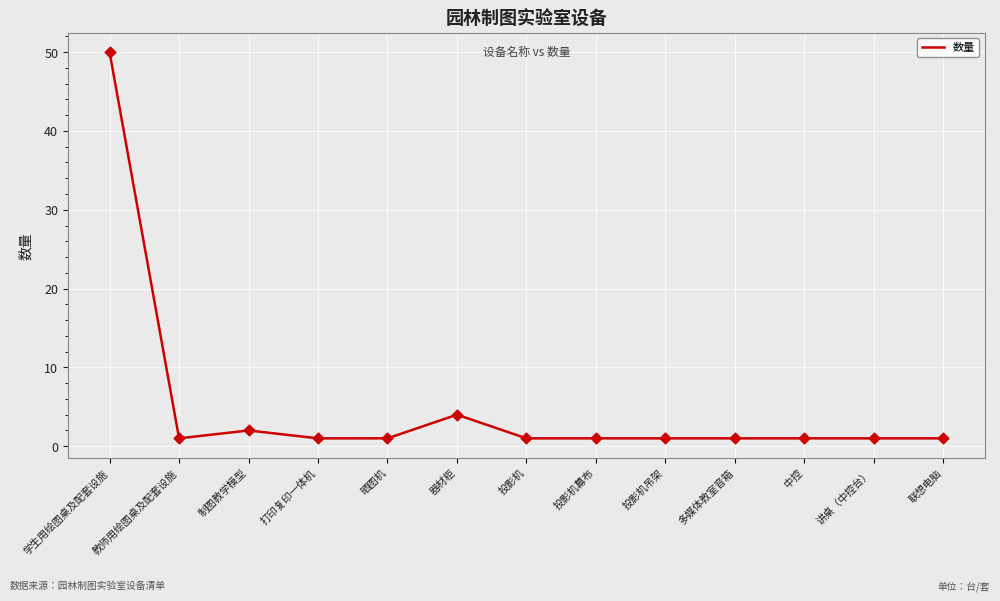

Between 中控 and 器材柜, which is larger?

器材柜